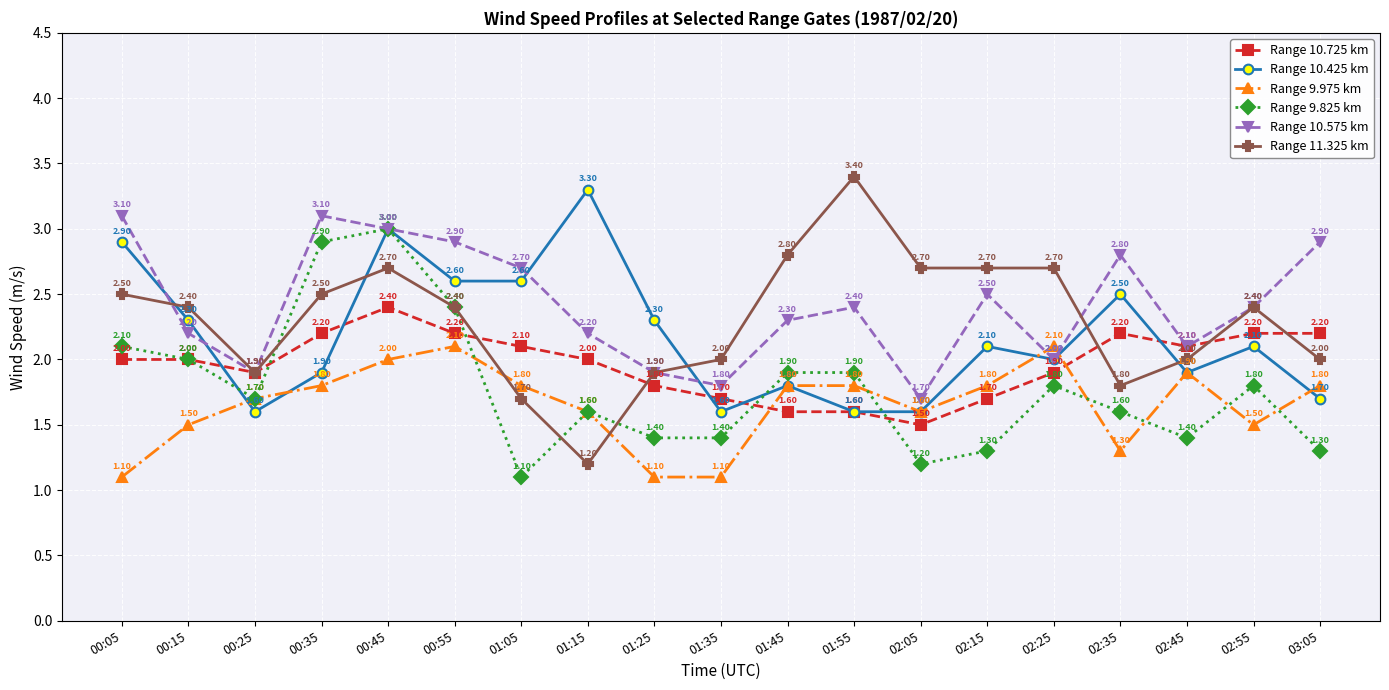

At which category is the sum across all series the highest?

00:45